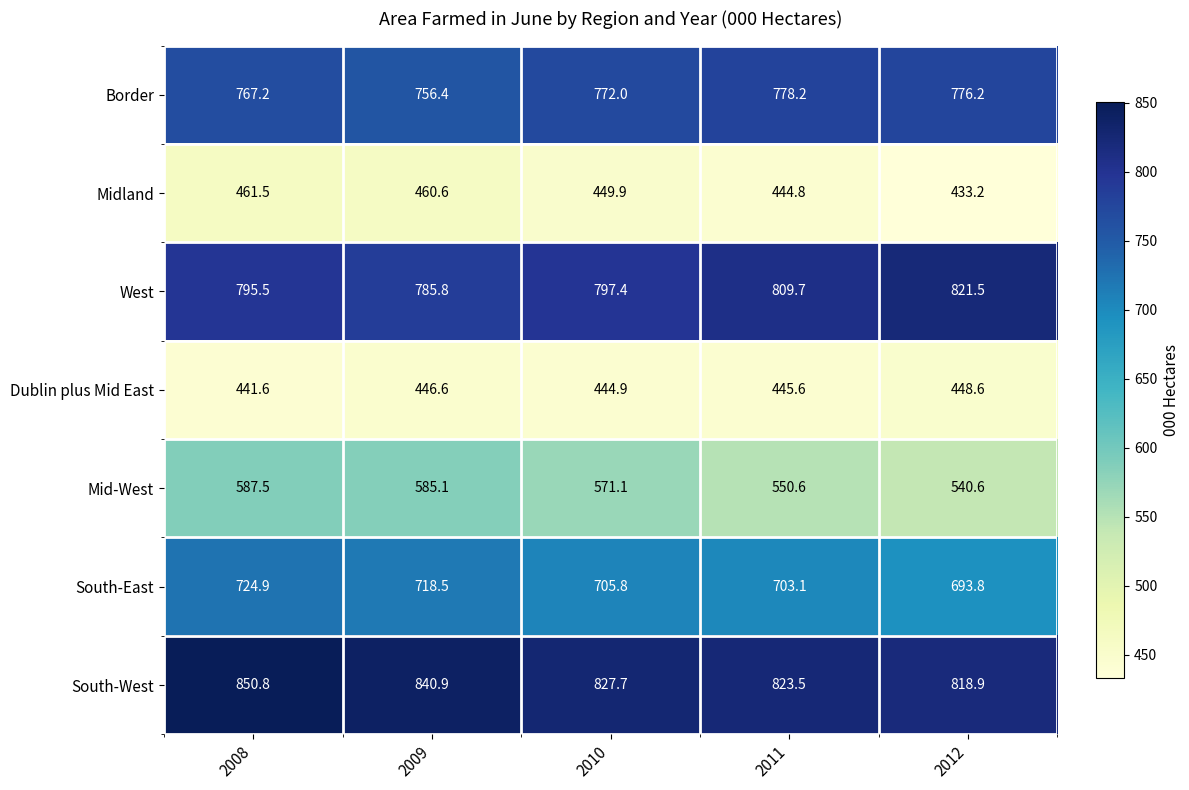

What is the sum of the West values at 2011 and 2008?

1605.2